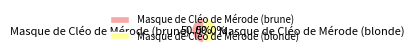

Approximately how many times larger is the value at Masque de Cléo de Mérode (brune) compared to Masque de Cléo de Mérode (blonde)?

1.0